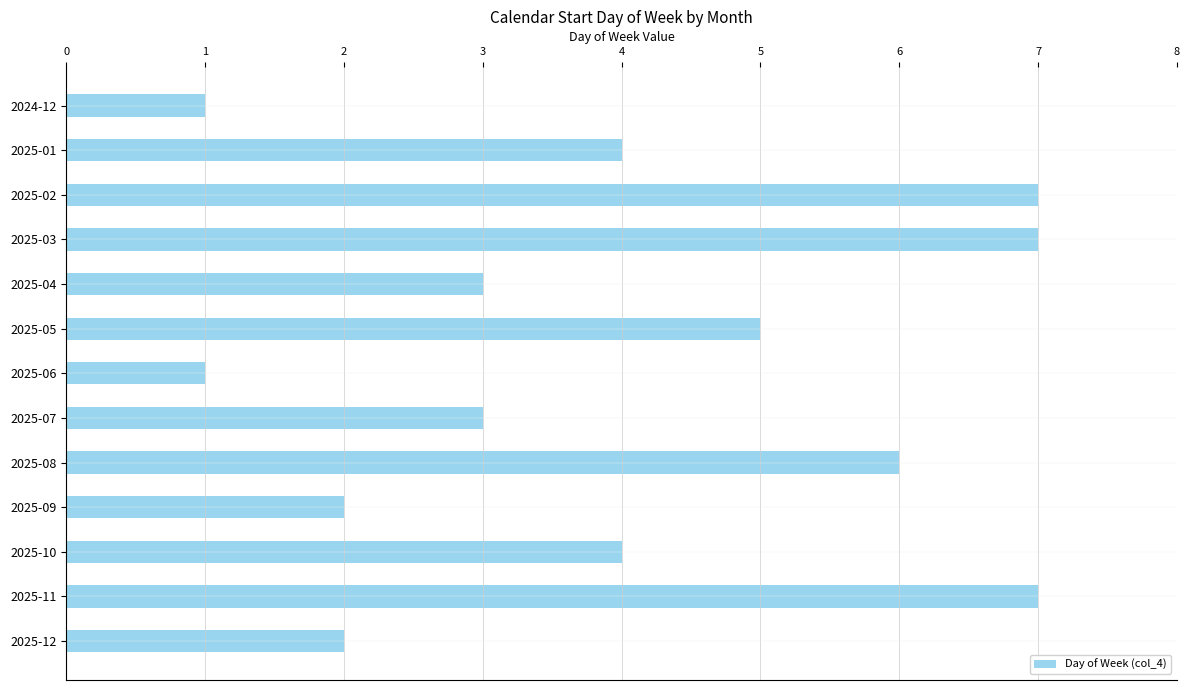

Which has a higher value, 2025-05 or 2025-06?

2025-05